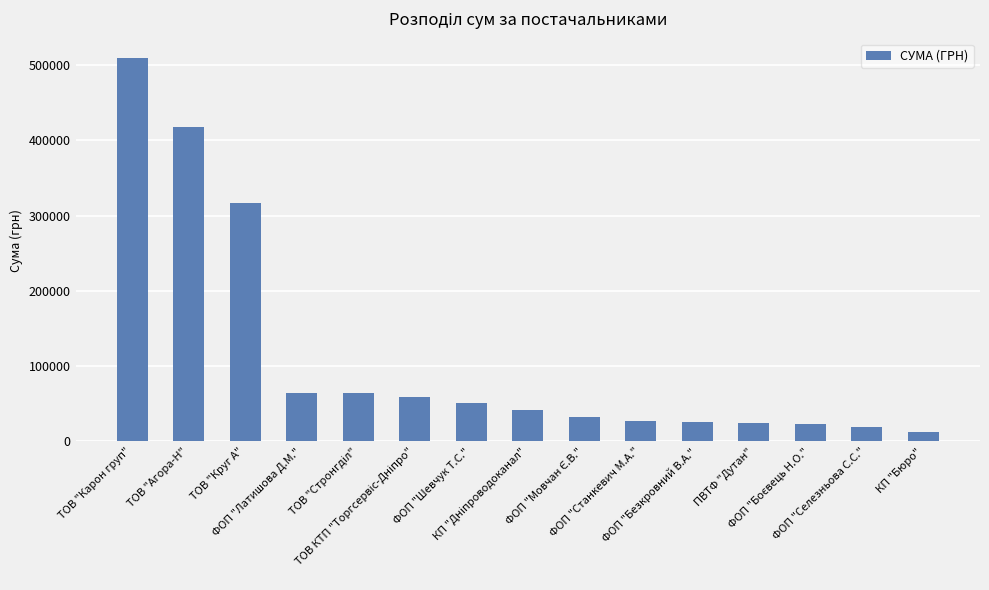

How many series are shown in this chart?

1